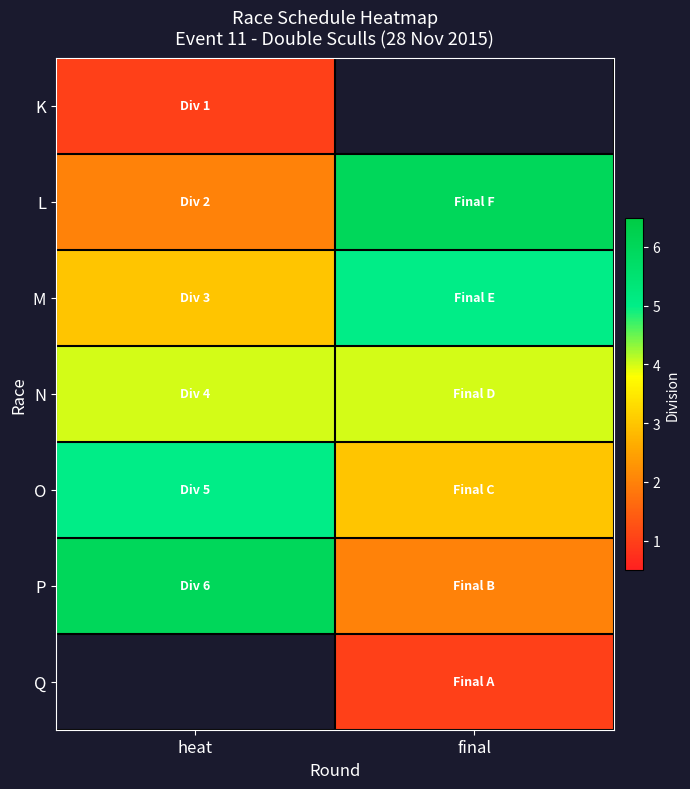

The L series shows 2.0 at heat. True or false?

True